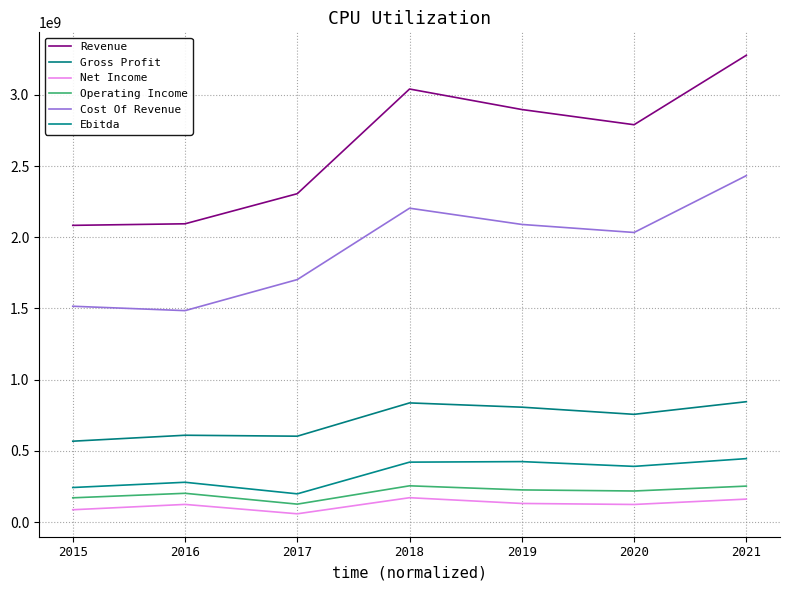

How many lines are shown in the chart?

6